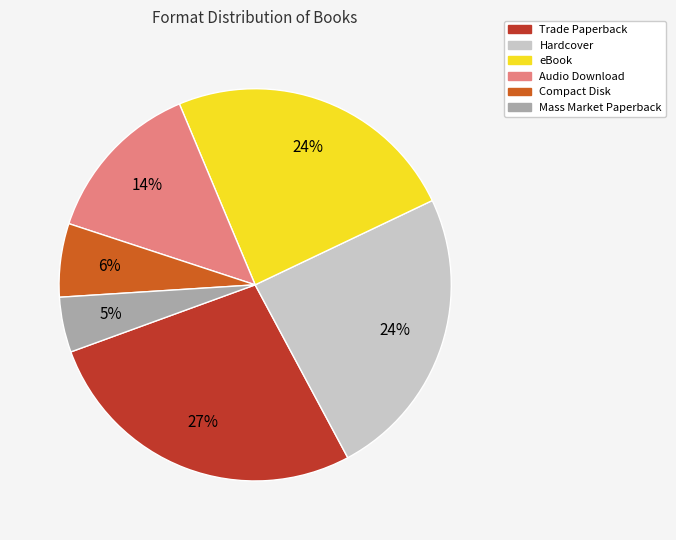

What is the ratio of the value at Compact Disk to the value at Audio Download?

0.4